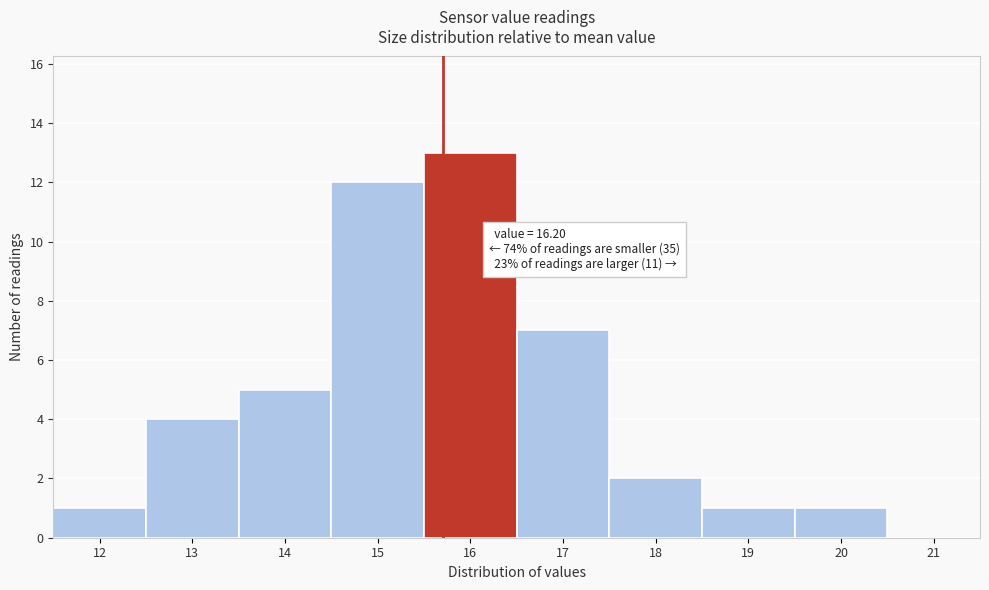

Reading left to right, what are all the values shown in this chart?

12=1	13=4	14=5	15=12	16=13	17=7	18=2	19=1	20=1	21=0